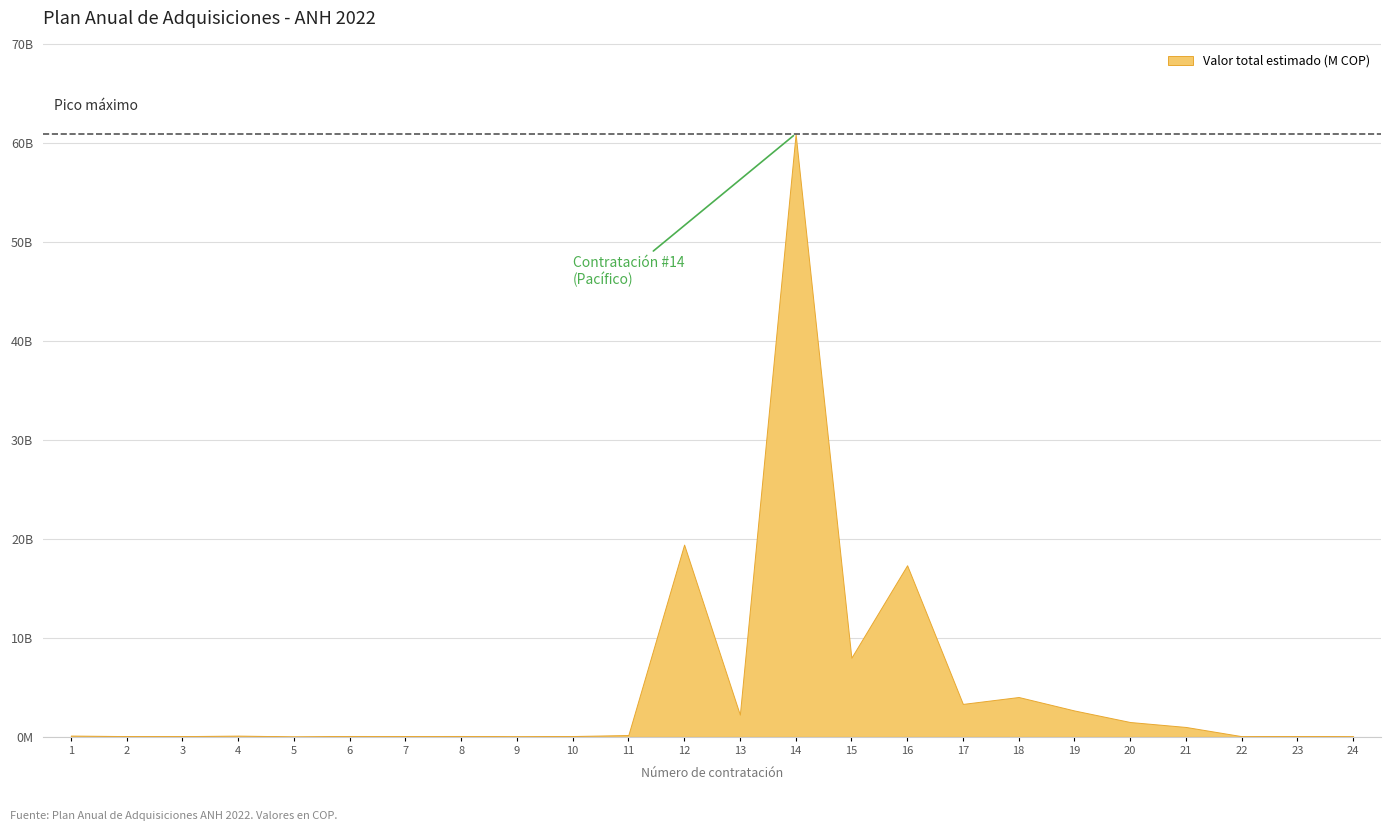

Which category has the highest value across all series?

14